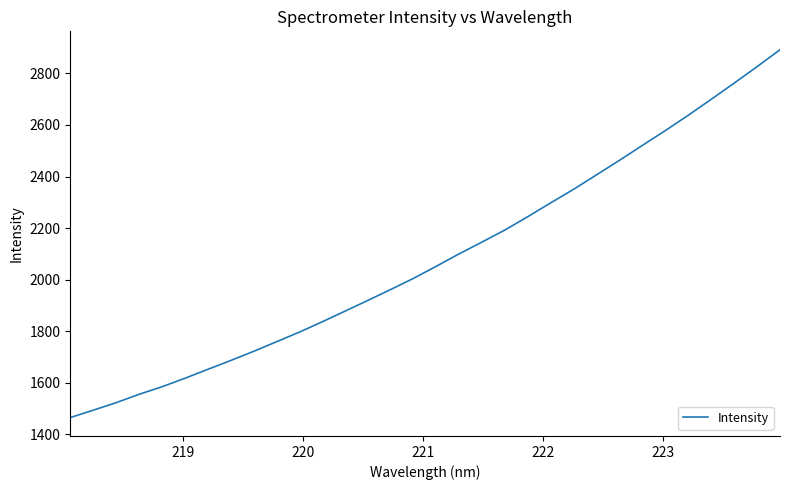

What is the greatest value displayed?

2891.4